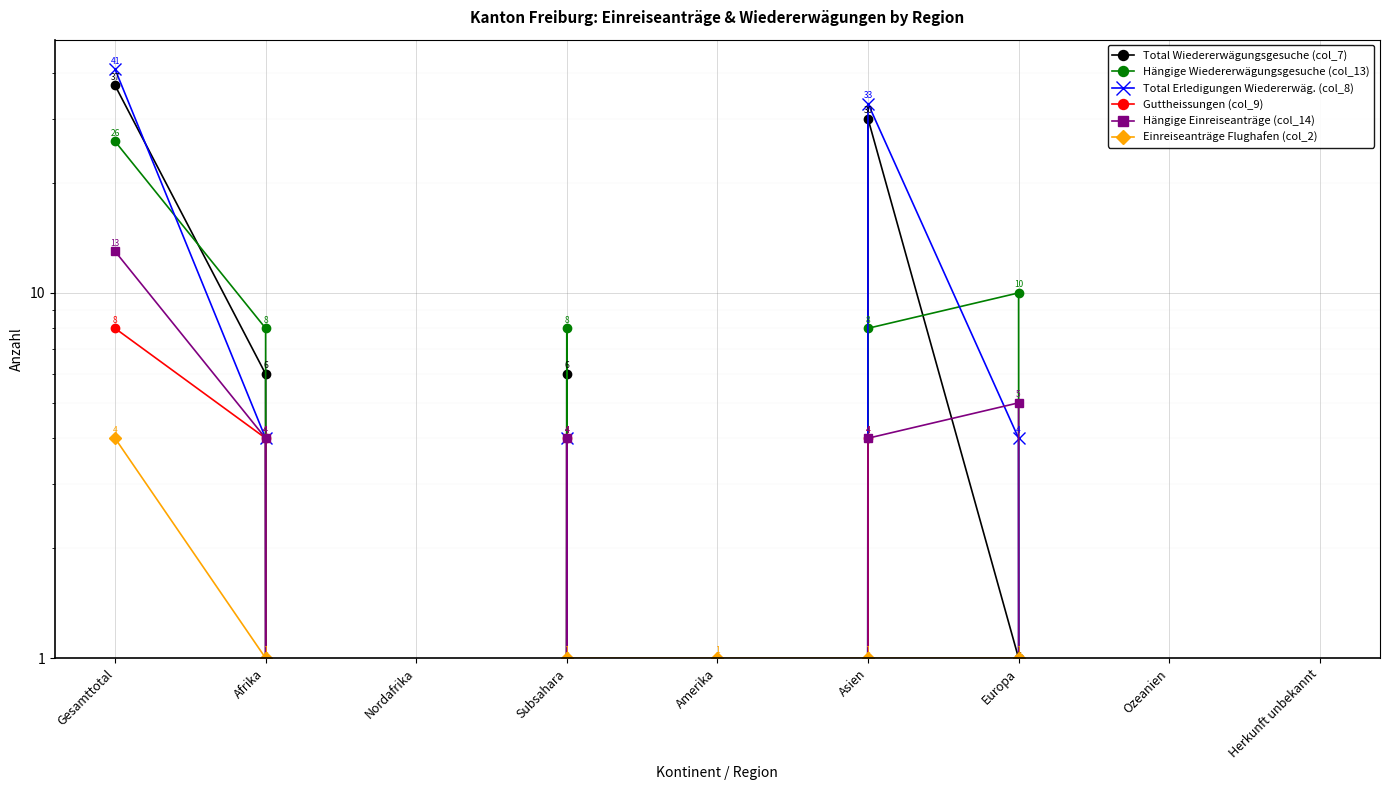

The Guttheissungen (col_9) series shows 2 at Subsahara. True or false?

False